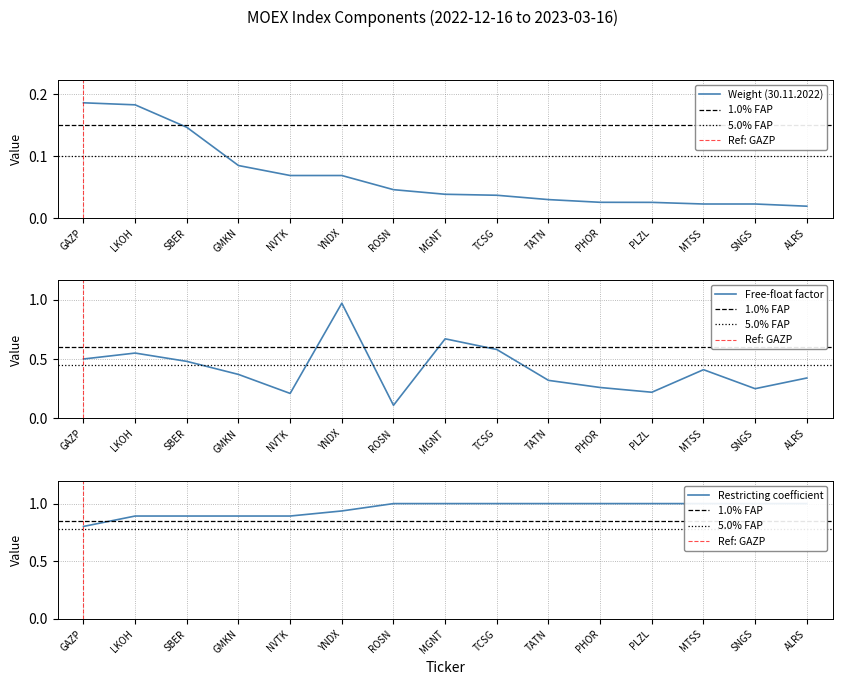

Does the chart have visible grid lines?

Yes